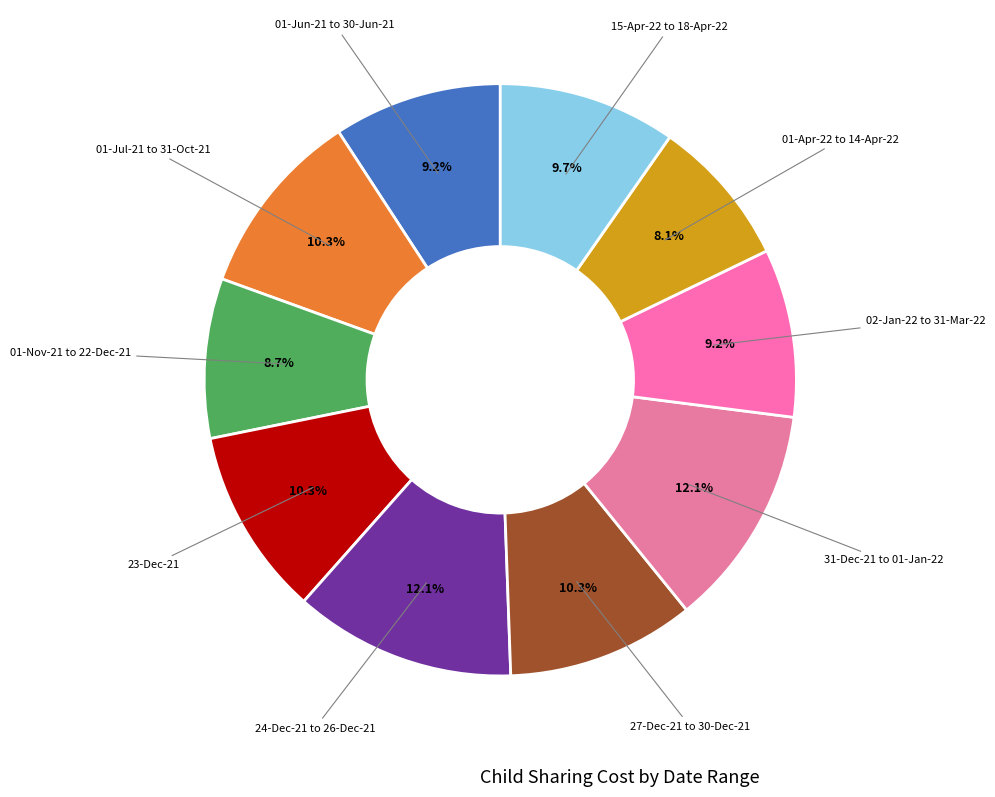

How many segments does this pie chart have?

10